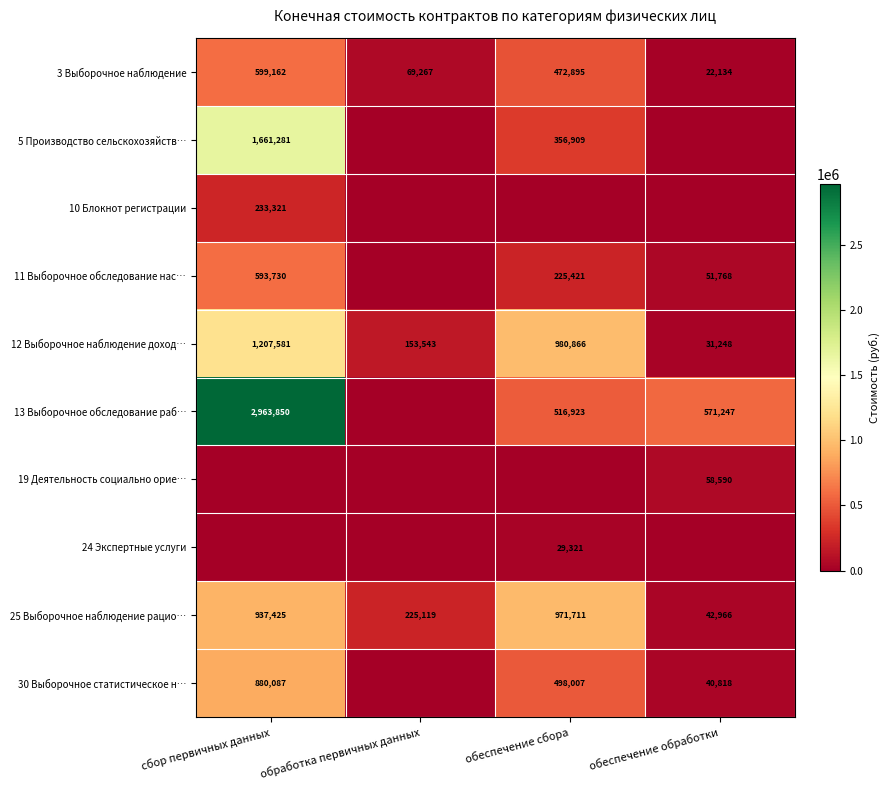

The 25 Выборочное наблюдение рацио… series shows 410841.5 at сбор первичных данных. True or false?

False